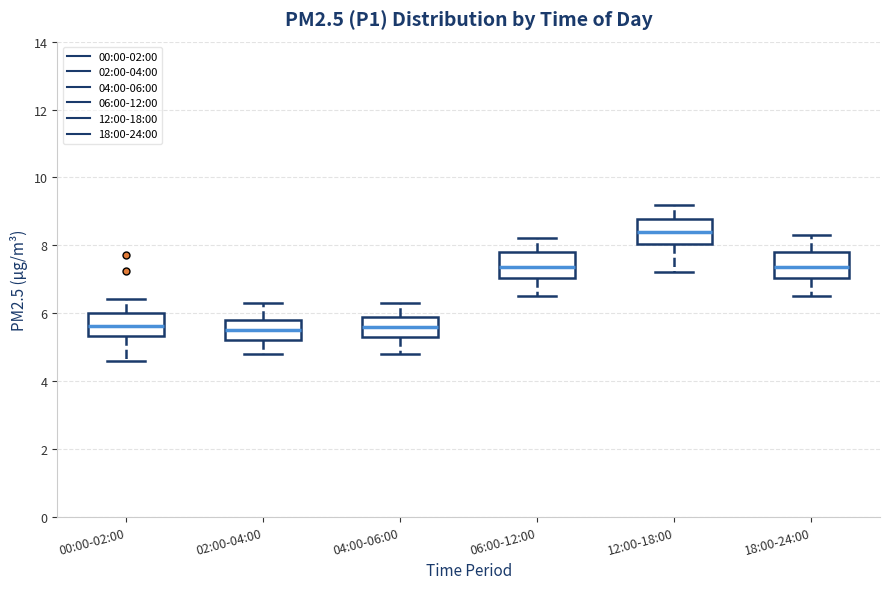

Reading left to right, transcribe this box plot: for each box, give where its median line is, the range the box spans, and where its two whiskers end, as read against the y-axis. The values are not printed on the chart, so give them approximately, as read against the axis.

00:00-02:00: median 5.6, box 5.4 to 6.0, whiskers 4.6 to 6.4
02:00-04:00: median 5.6, box 5.2 to 5.8, whiskers 4.8 to 6.4
04:00-06:00: median 5.6, box 5.4 to 6.0, whiskers 4.8 to 6.4
06:00-12:00: median 7.4, box 7.0 to 7.8, whiskers 6.6 to 8.2
12:00-18:00: median 8.4, box 8.0 to 8.8, whiskers 7.2 to 9.2
18:00-24:00: median 7.4, box 7.0 to 7.8, whiskers 6.6 to 8.4